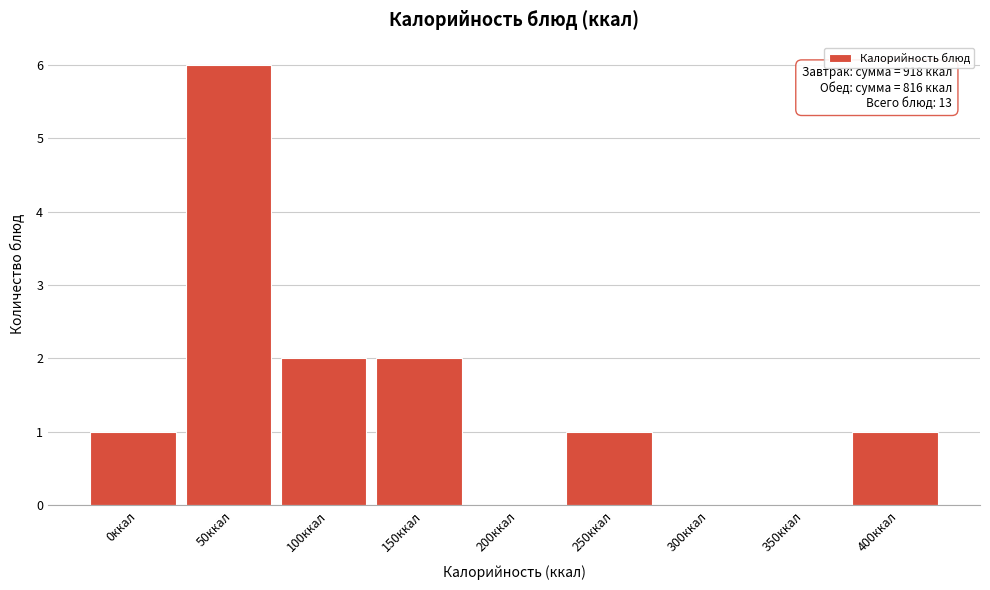

Reading right to left, transcribe all the data shown in this chart.

400ккал=1	350ккал=0	300ккал=0	250ккал=1	200ккал=0	150ккал=2	100ккал=2	50ккал=6	0ккал=1